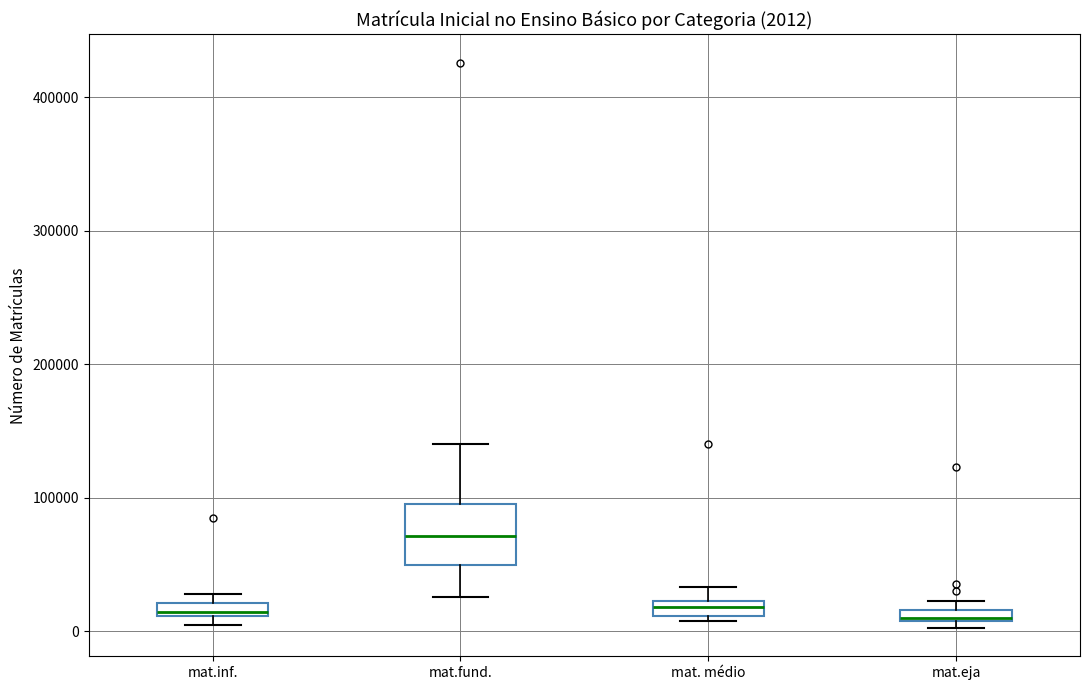

Which box is the tallest, from its lower edge to its upper edge?

mat.fund.